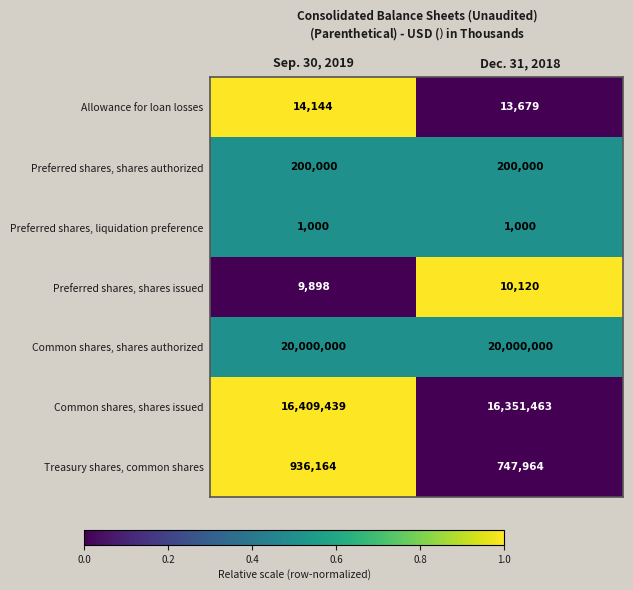

What is the maximum value shown in the chart?

20000000